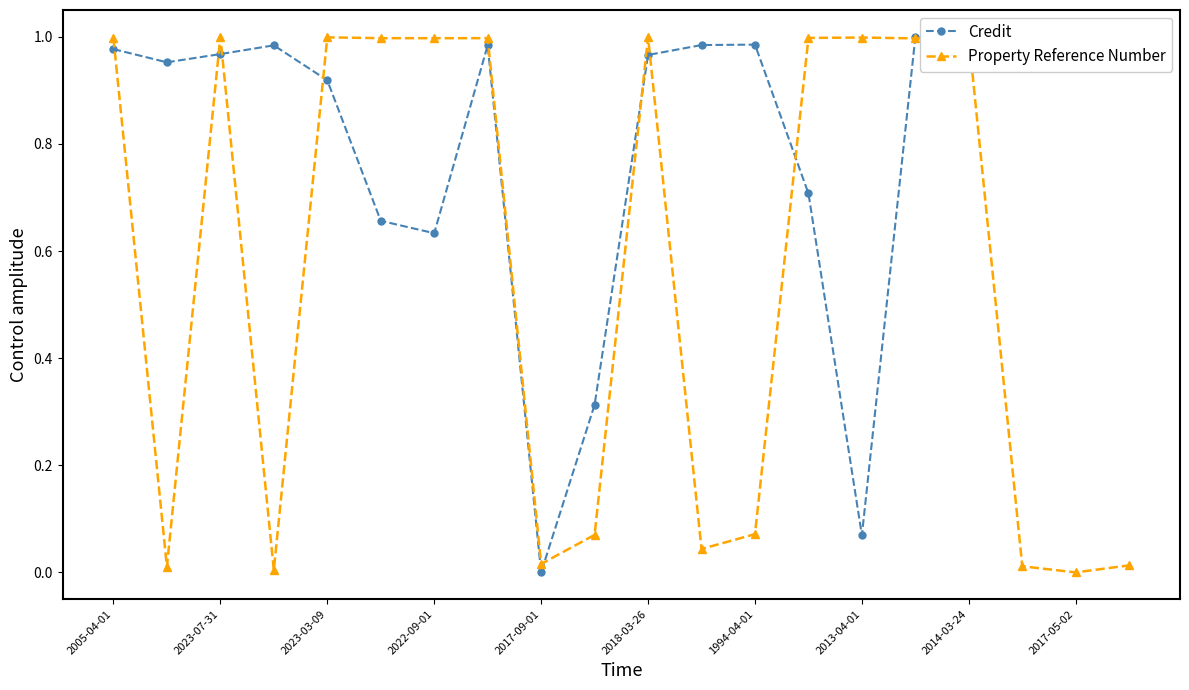

Rank the series by their average value, from lowest to highest.

Property Reference Number, Credit